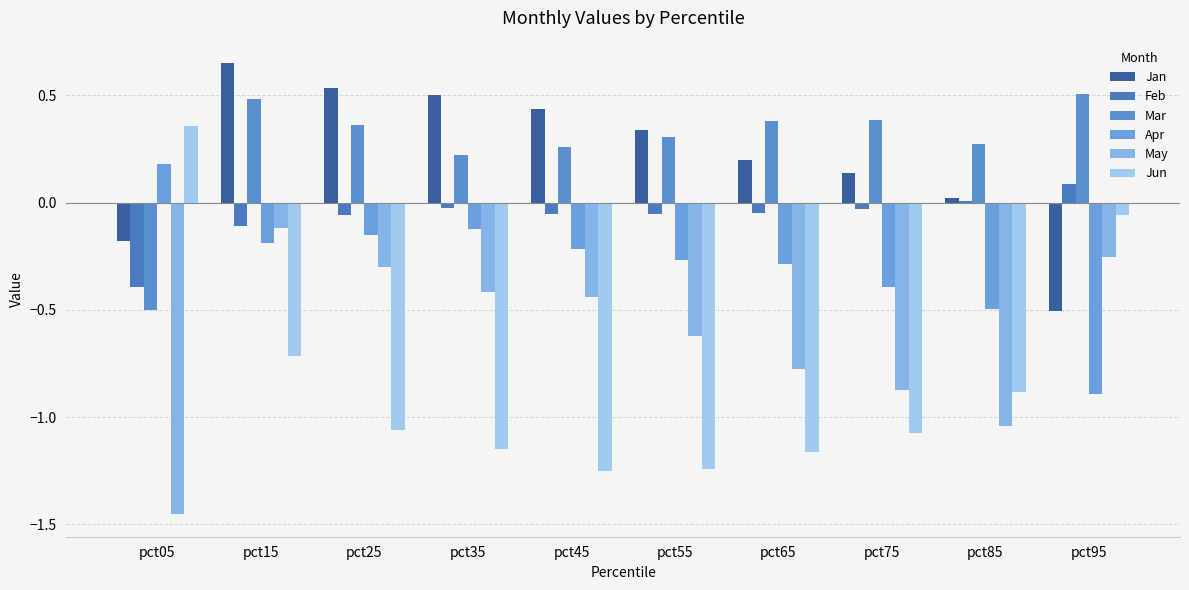

Is it true that Jan equals -0.7 at pct95?

False